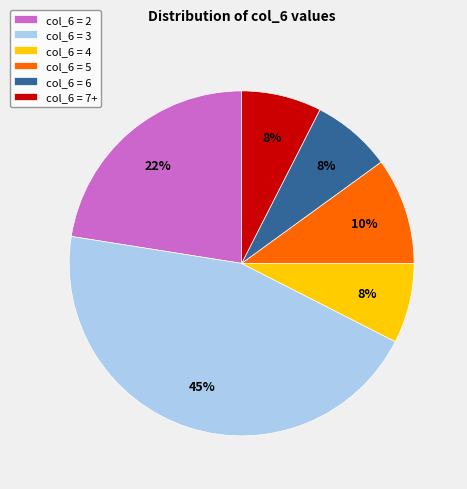

Combined, do col_6 = 3 and col_6 = 6 account for over 50%?

Yes